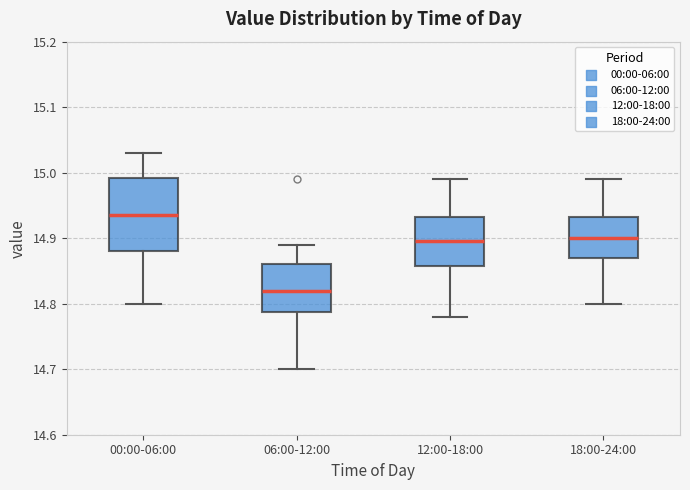

Reading left to right, read every box against the y-axis: the position of its median line, the range the box covers, and the ends of its whiskers. The values are not printed on the chart, so give them approximately, as read against the axis.

00:00-06:00: median 14.94, box 14.88 to 14.99, whiskers 14.80 to 15.03
06:00-12:00: median 14.82, box 14.79 to 14.86, whiskers 14.70 to 14.89
12:00-18:00: median 14.90, box 14.86 to 14.93, whiskers 14.78 to 14.99
18:00-24:00: median 14.90, box 14.87 to 14.93, whiskers 14.80 to 14.99